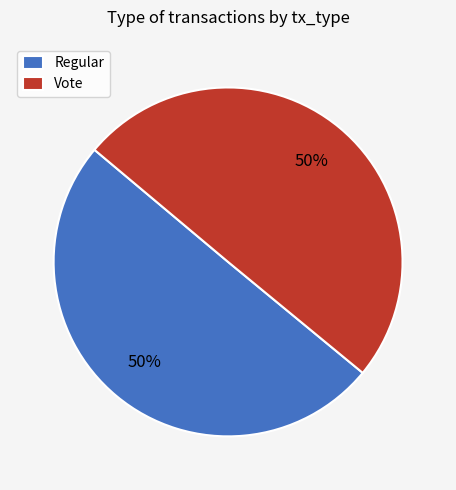

What percentage is the Regular slice, to the nearest percent?

50%